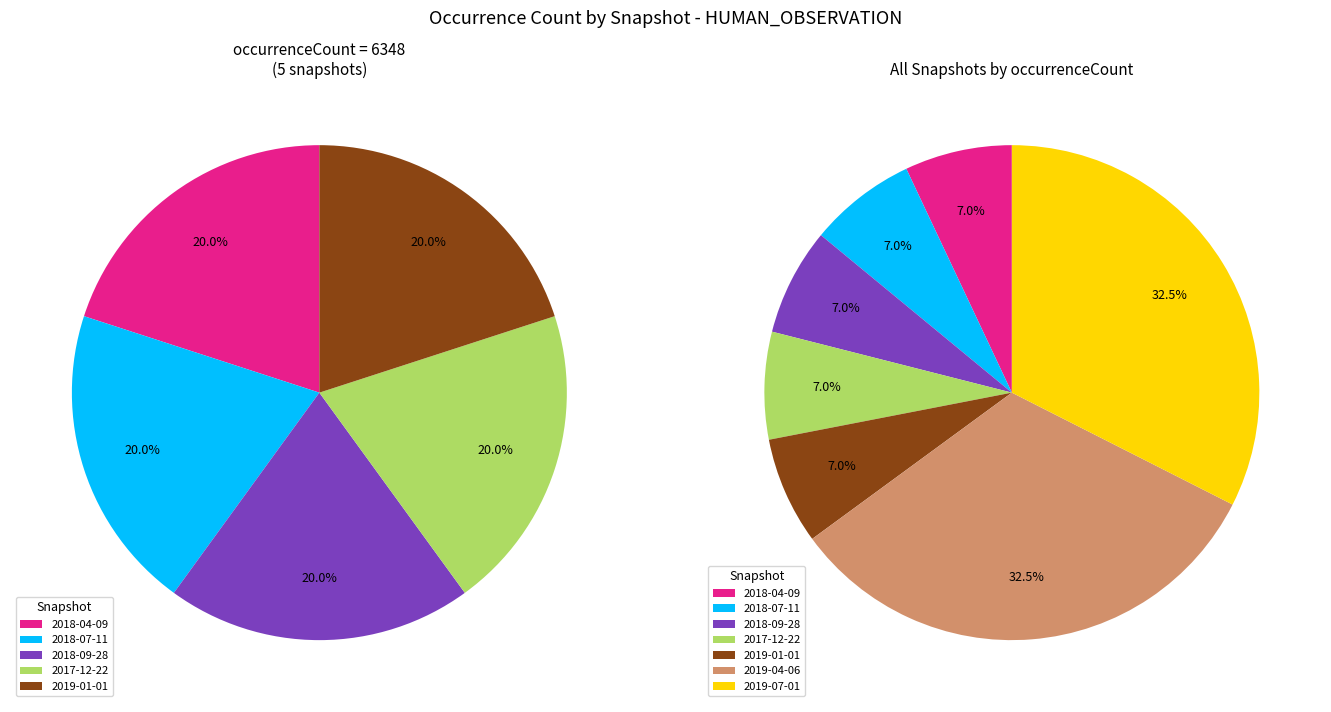

To the nearest percent, what percentage of the pie is 2019-07-01?

32%